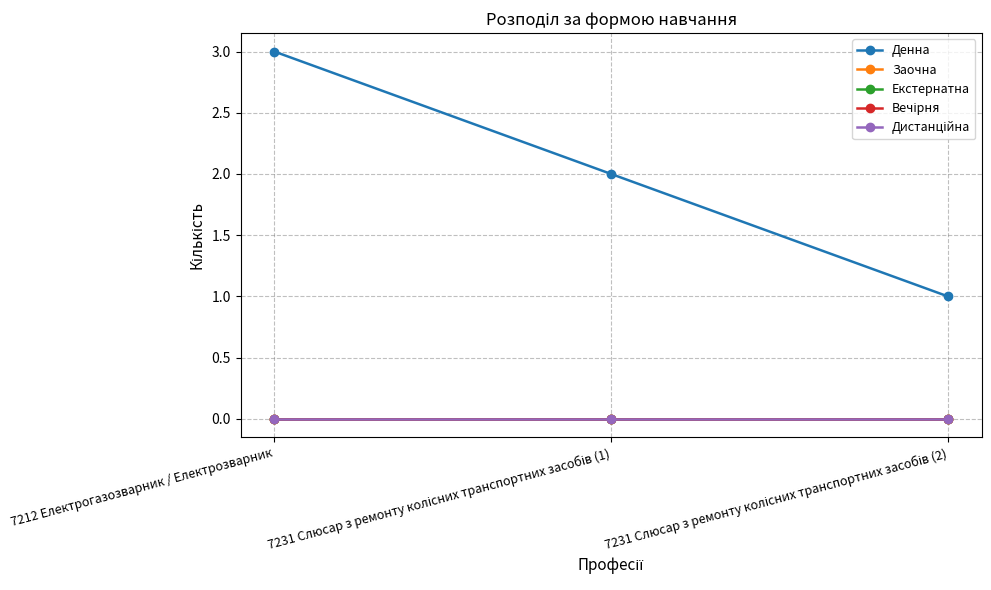

Reading left to right, what are all the values shown in this chart?

Денна: 3	2	1
Заочна: 0	0	0
Екстернатна: 0	0	0
Вечірня: 0	0	0
Дистанційна: 0	0	0